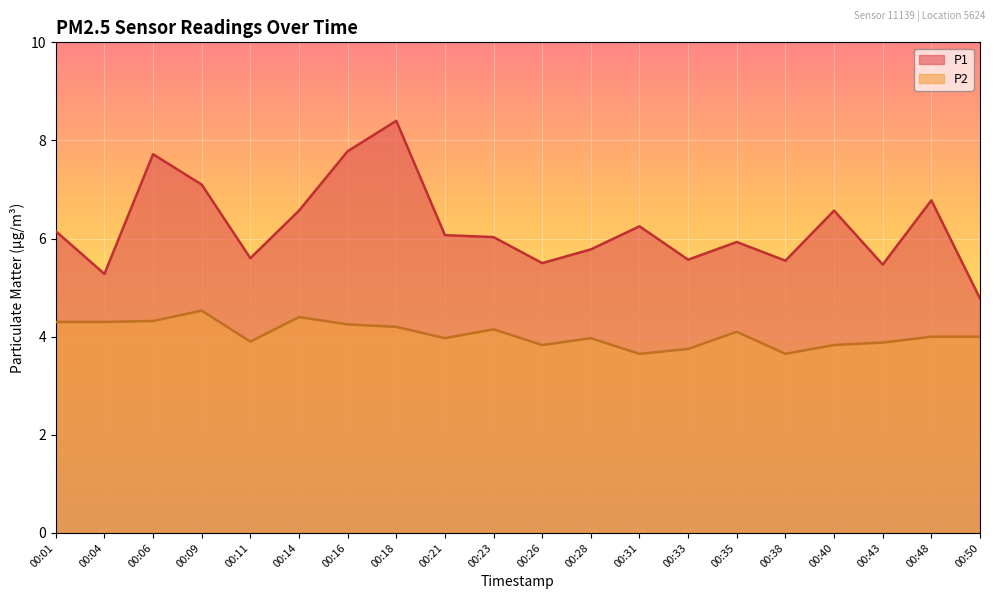

How many data points in P2 are above 4?

9